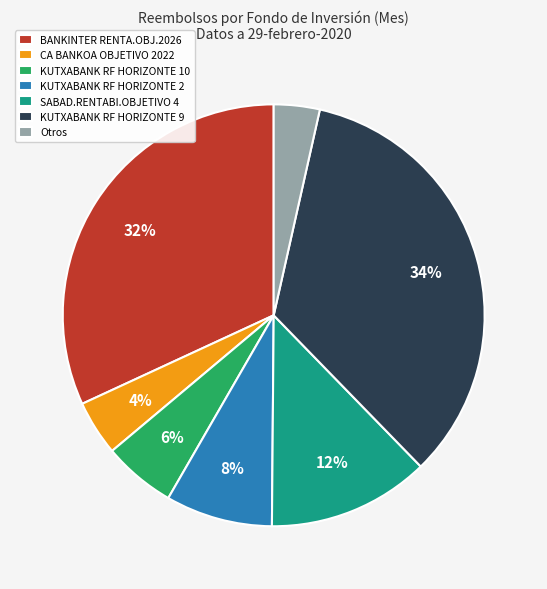

Is there any slice that represents more than half of the pie?

No